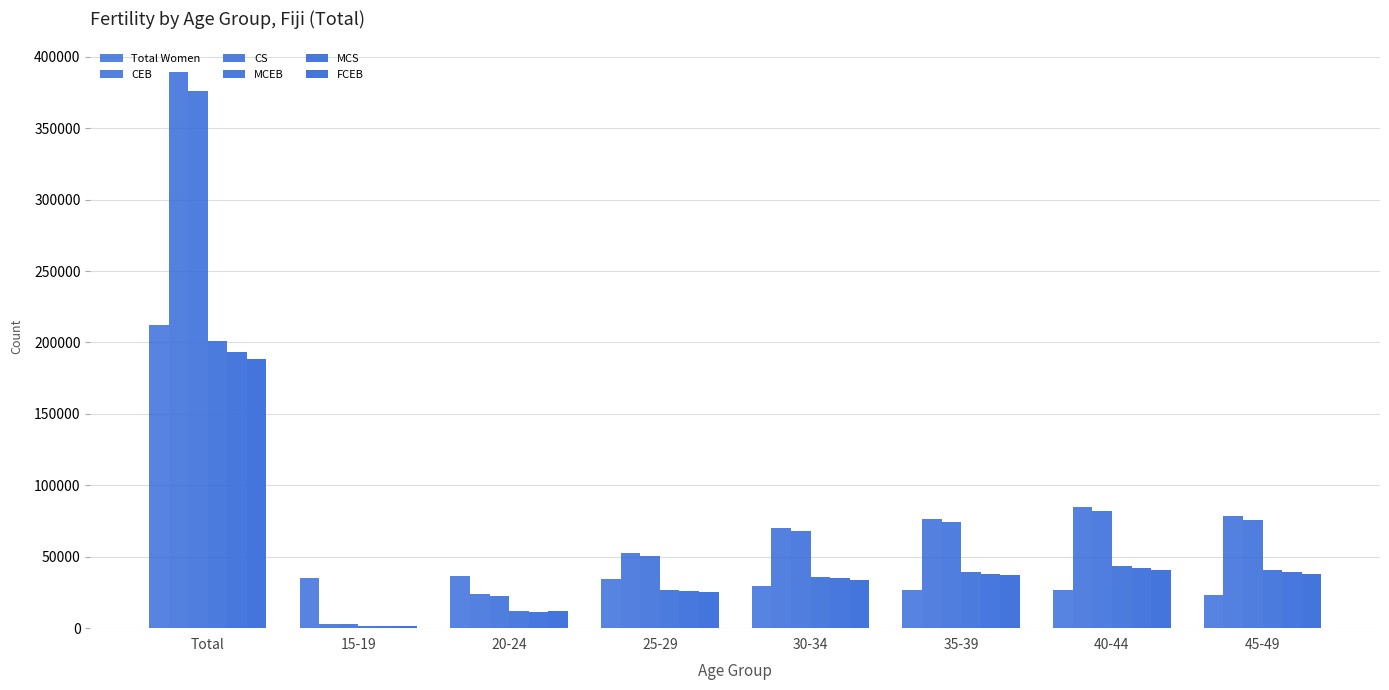

What is the sum of the MCS values at 25-29 and 15-19?

27332